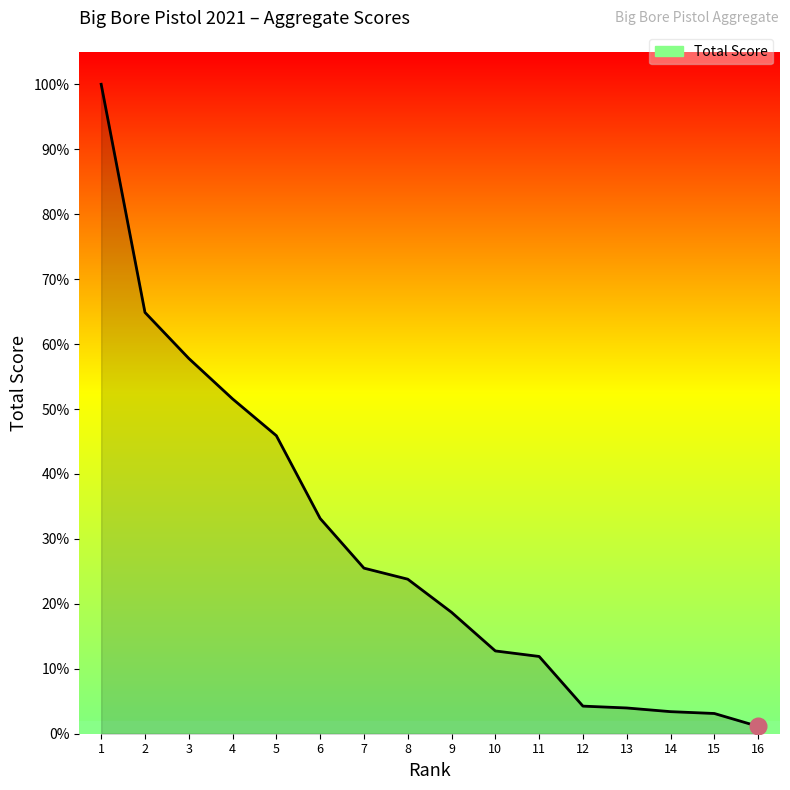

Which category has the lowest value across all series?

16